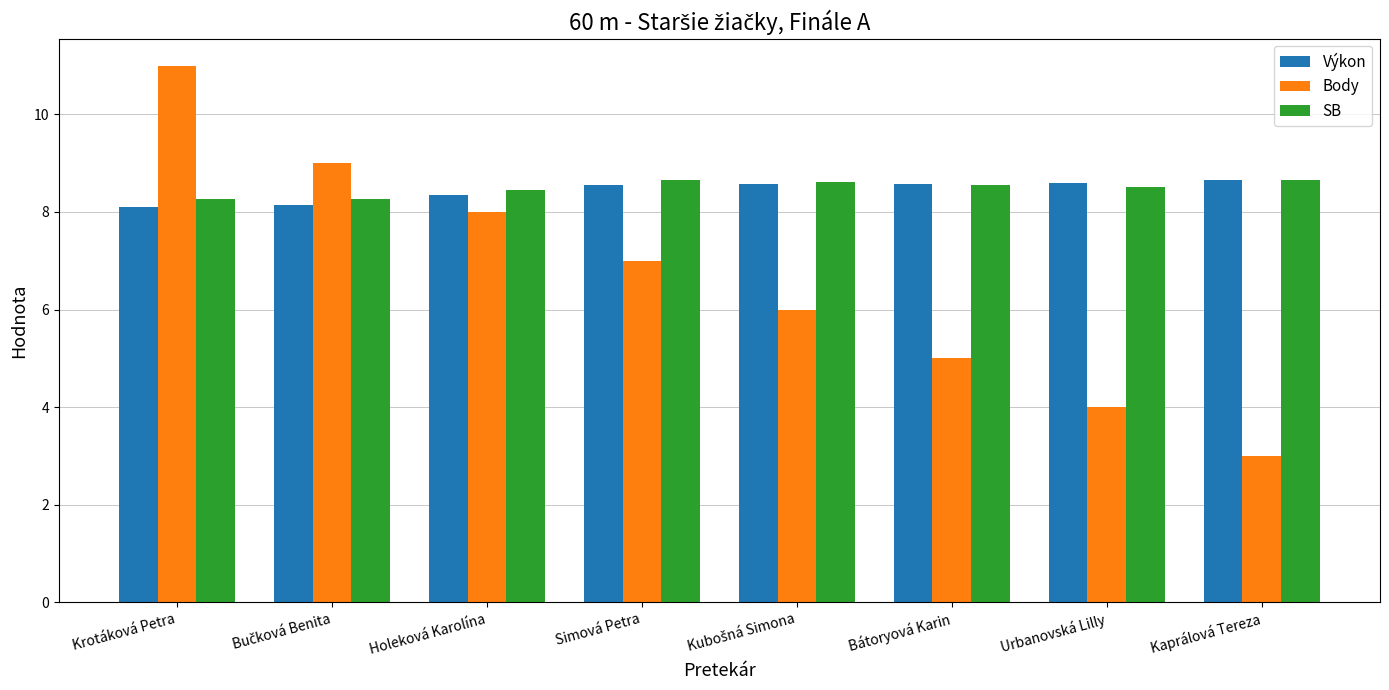

What are all the series names shown in the legend?

Výkon, Body, SB